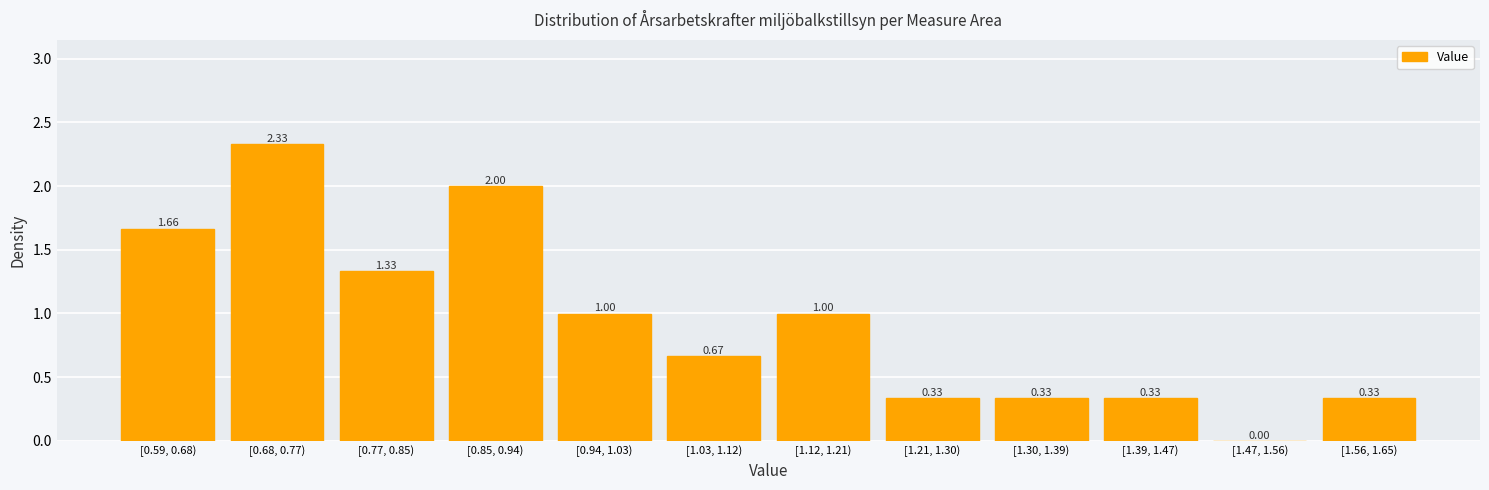

What is the sum of all values?

11.3